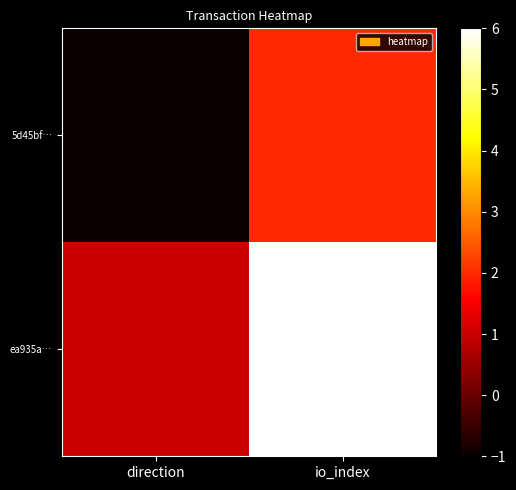

Reading left to right, list all the values displayed in this chart.

5d45bf…: direction=-1	io_index=2
ea935a…: direction=1	io_index=6